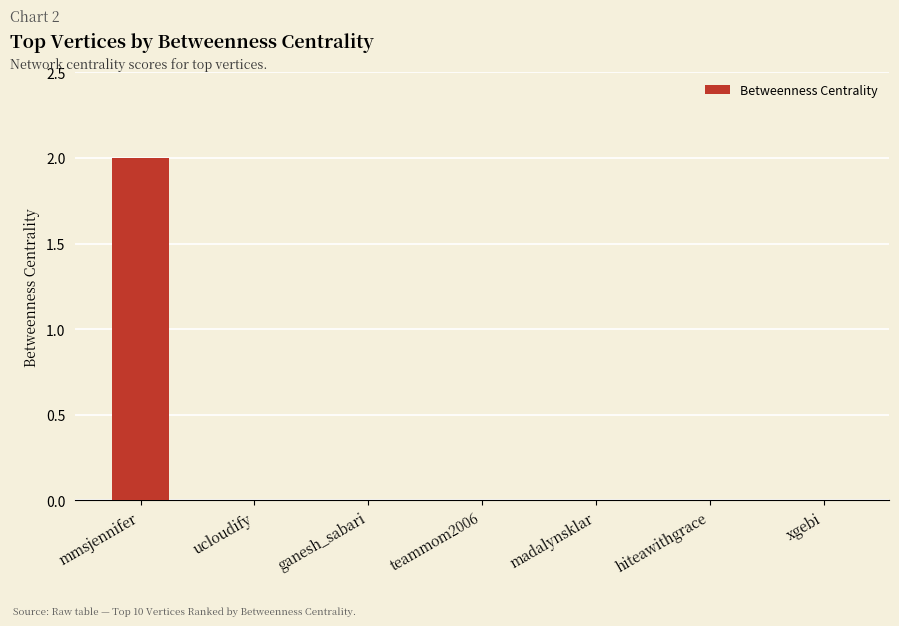

Count the number of data series in this chart.

1